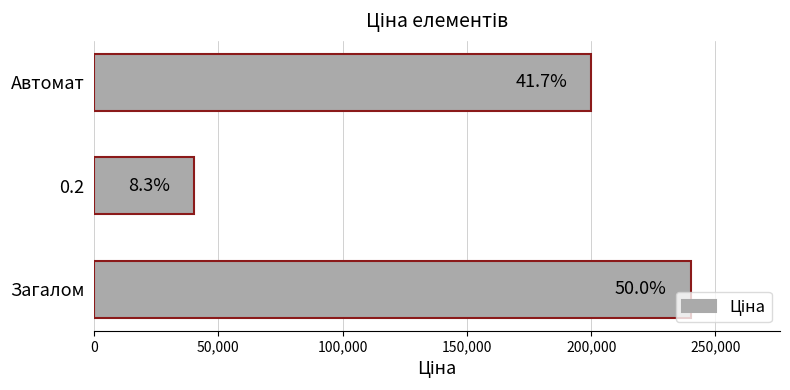

How many bars are there in total?

3